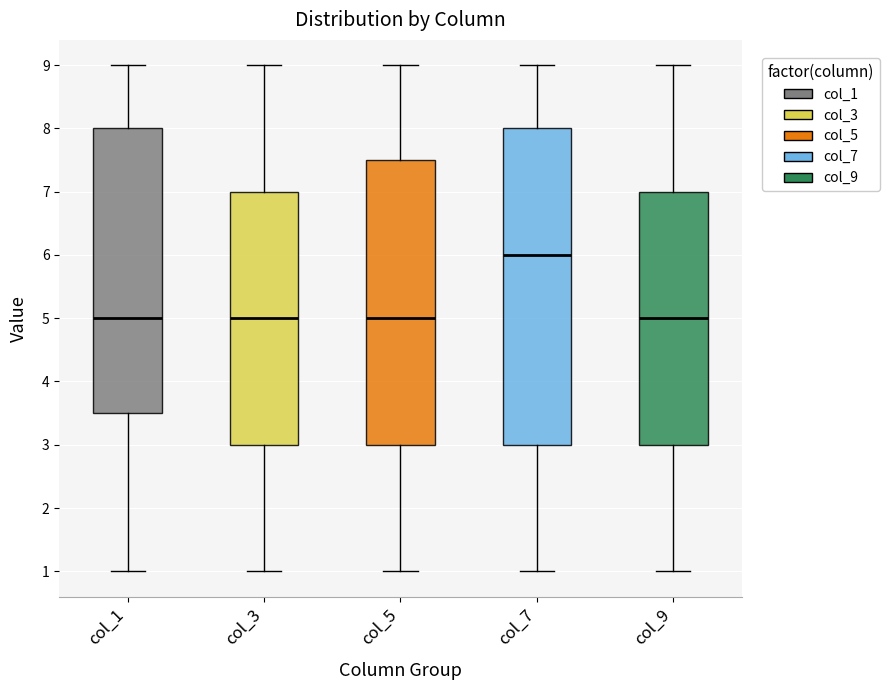

Where does the upper whisker of the box for col_9 end on the y-axis? The values are not printed on the chart, so give them approximately, as read against the axis.

9.0